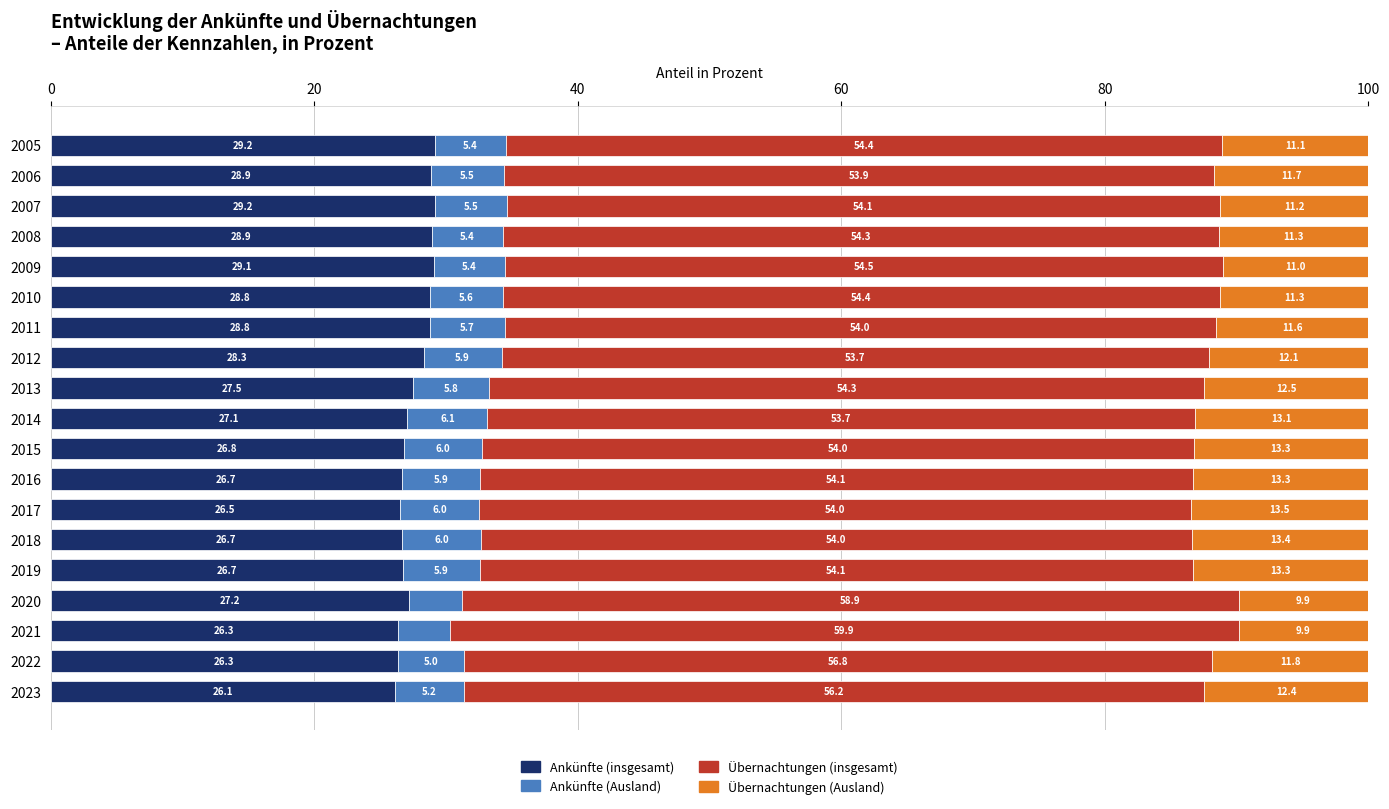

What is the maximum value for Ankünfte (insgesamt)?

29.2